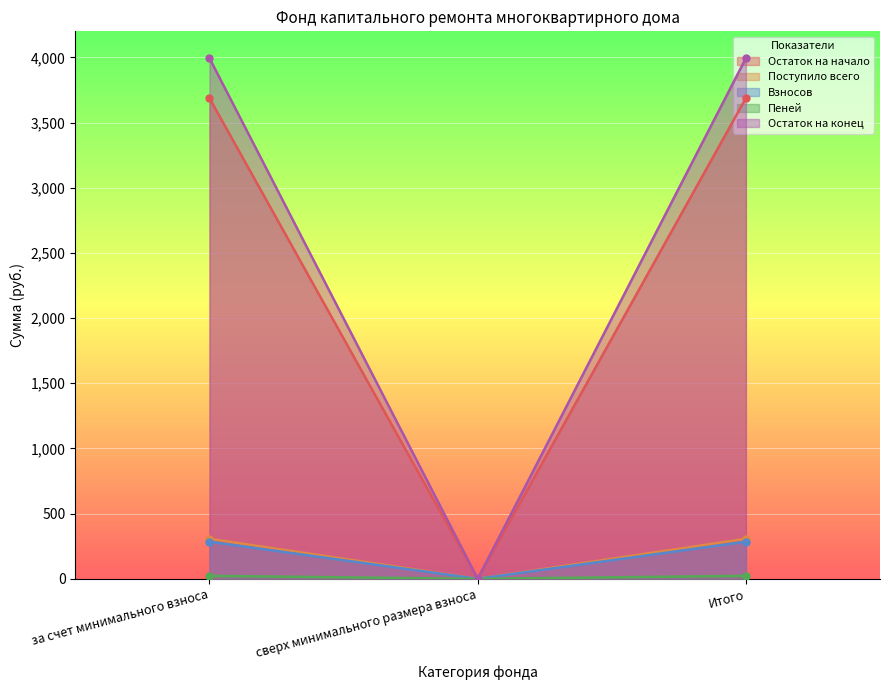

What is the label of the 1st point from the right?

Итого